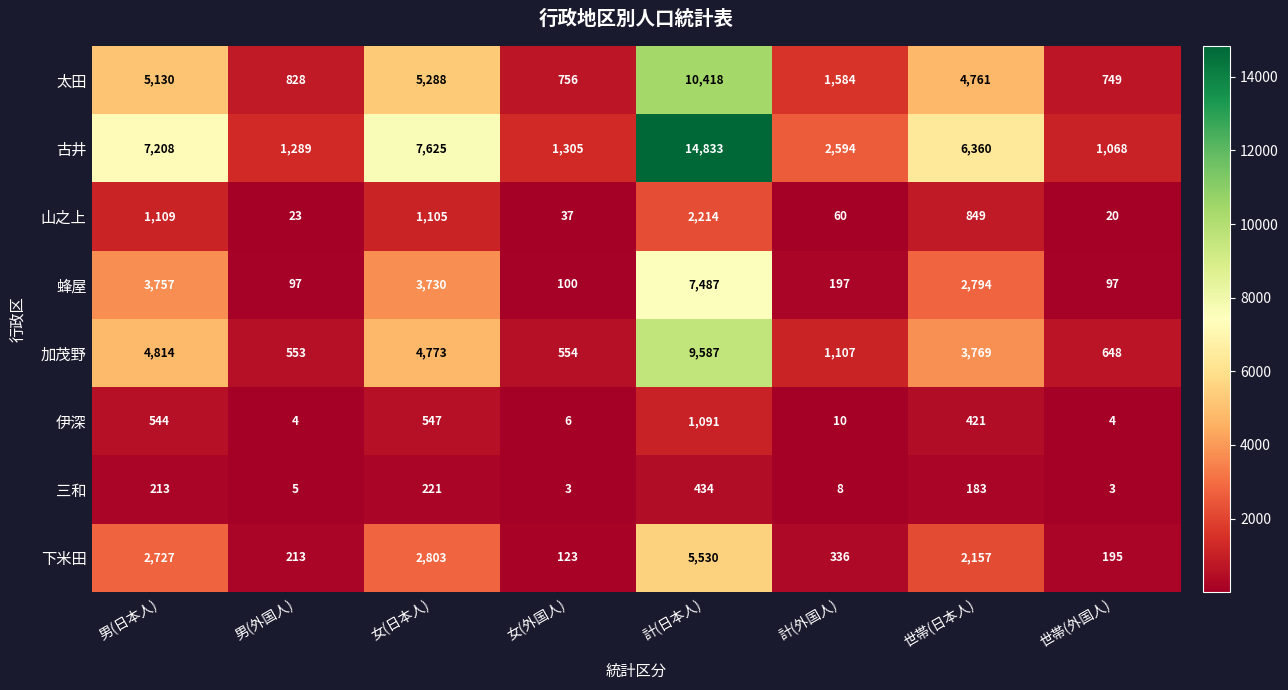

Which series changed the most between 計(日本人) and 世帯(日本人)?

古井